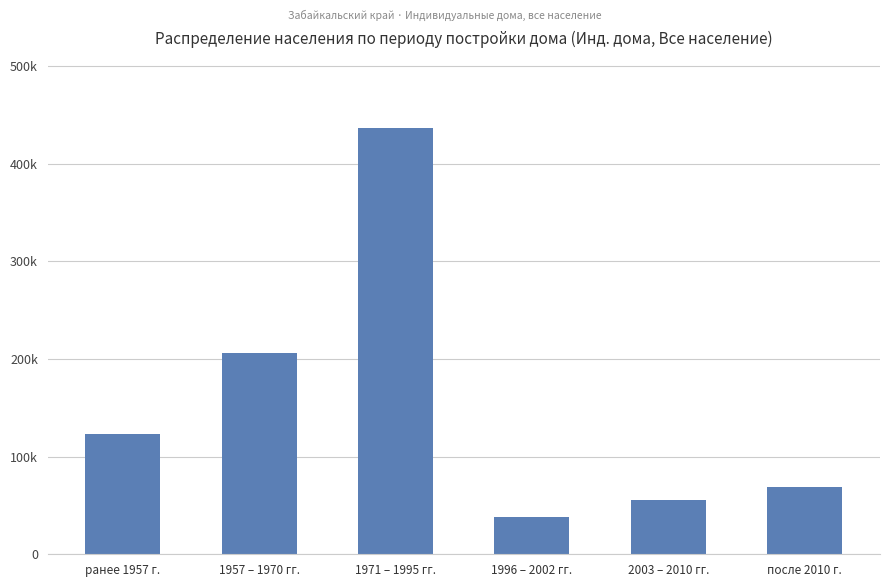

List the labels in order of value, smallest first.

1996 – 2002 гг., 2003 – 2010 гг., после 2010 г., ранее 1957 г., 1957 – 1970 гг., 1971 – 1995 гг.